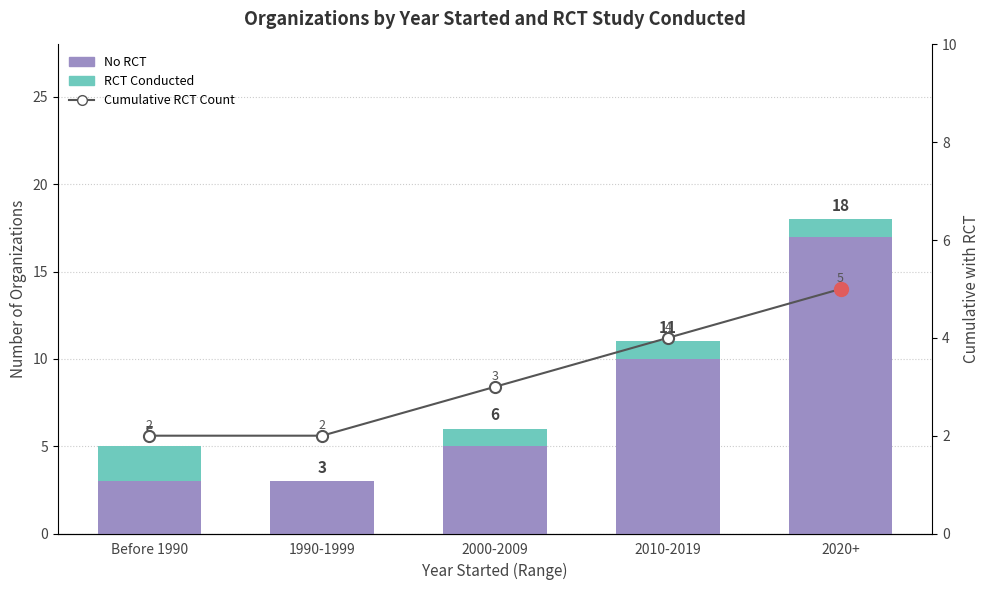

What is the difference between the highest and lowest values at 2020+?

16